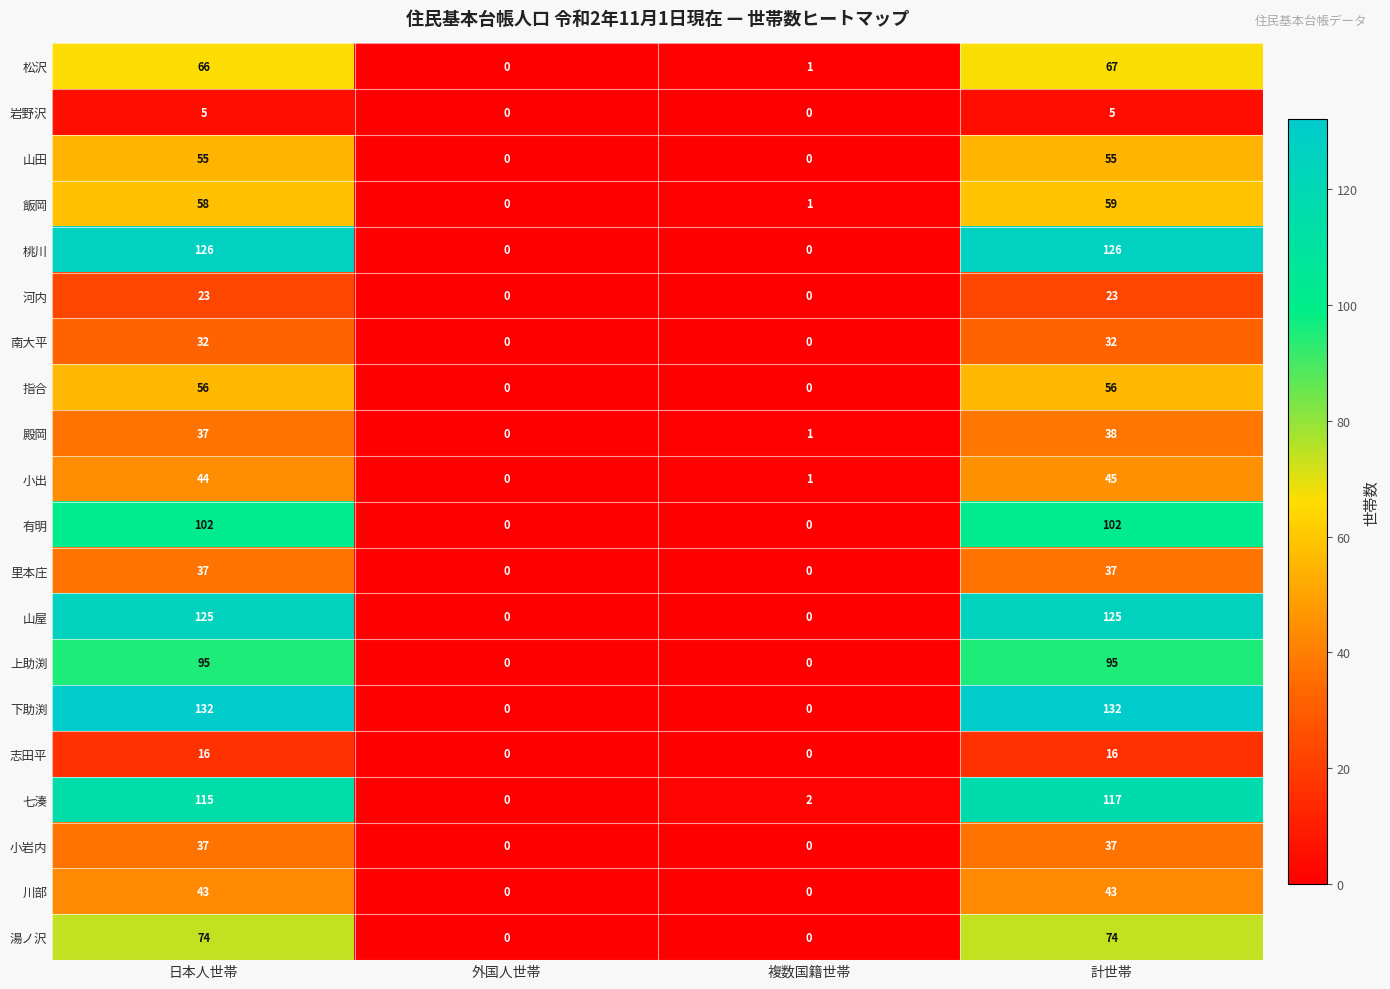

What is the difference between the second highest and second lowest values in the 河内 series?

23